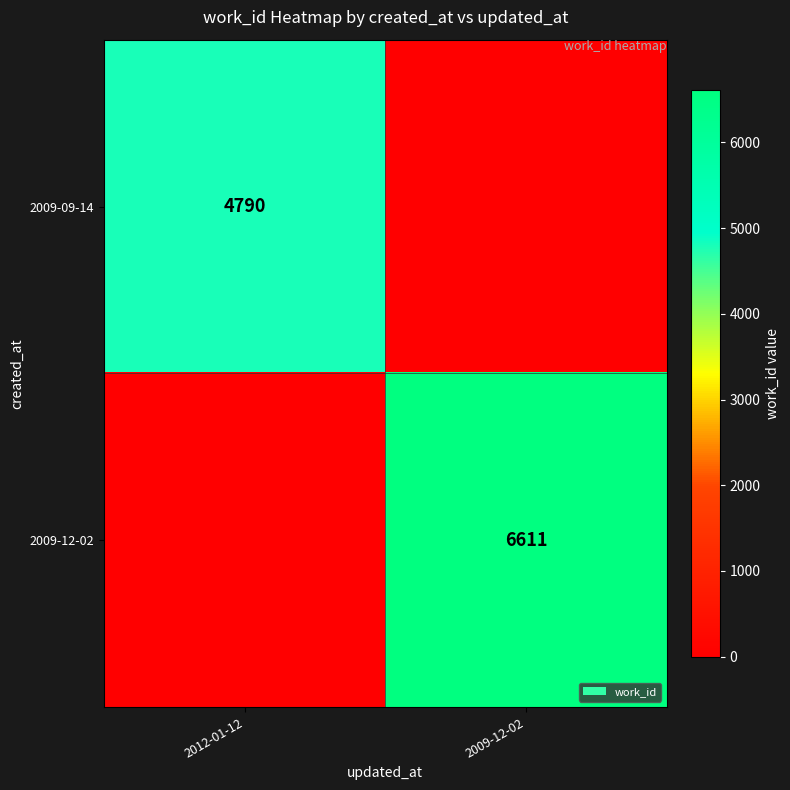

Is it true that 2009-12-02 equals 11225 at 2009-12-02?

False